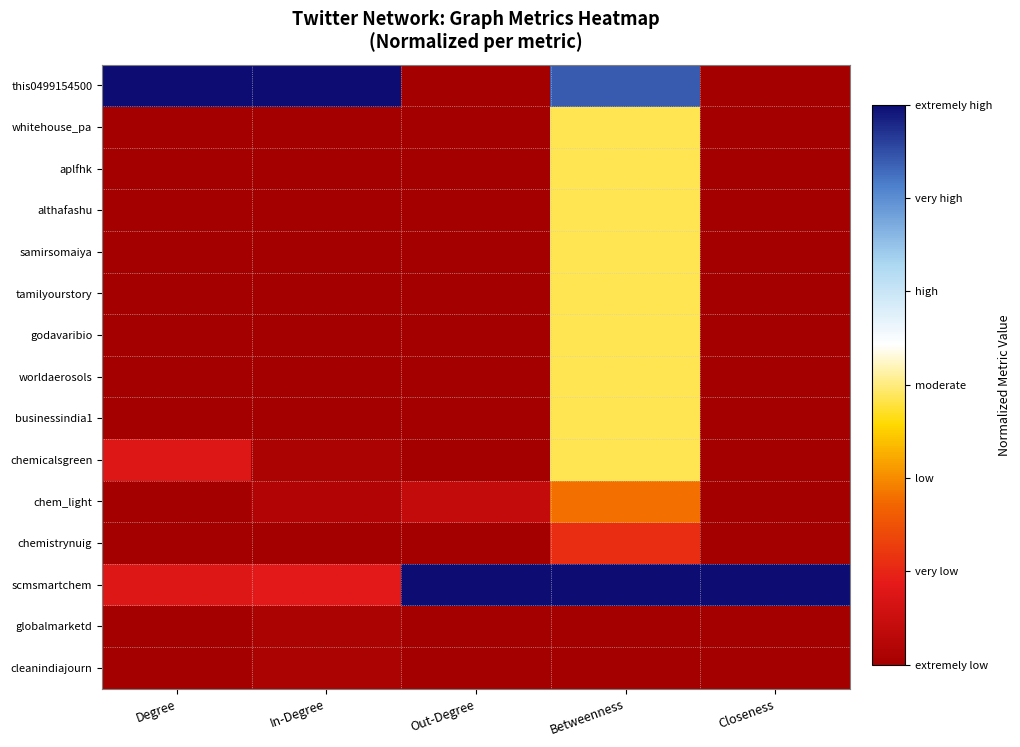

Reading right to left, transcribe all the data shown in this chart.

this0499154500: Closeness=0.0	Betweenness=0.9	Out-Degree=0.0	In-Degree=1.0	Degree=1.0
whitehouse_pa: Closeness=0.0	Betweenness=0.5	Out-Degree=0.0	In-Degree=0.0	Degree=0.0
aplfhk: Closeness=0.0	Betweenness=0.5	Out-Degree=0.0	In-Degree=0.0	Degree=0.0
althafashu: Closeness=0.0	Betweenness=0.5	Out-Degree=0.0	In-Degree=0.0	Degree=0.0
samirsomaiya: Closeness=0.0	Betweenness=0.5	Out-Degree=0.0	In-Degree=0.0	Degree=0.0
tamilyourstory: Closeness=0.0	Betweenness=0.5	Out-Degree=0.0	In-Degree=0.0	Degree=0.0
godavaribio: Closeness=0.0	Betweenness=0.5	Out-Degree=0.0	In-Degree=0.0	Degree=0.0
worldaerosols: Closeness=0.0	Betweenness=0.5	Out-Degree=0.0	In-Degree=0.0	Degree=0.0
businessindia1: Closeness=0.0	Betweenness=0.5	Out-Degree=0.0	In-Degree=0.0	Degree=0.0
chemicalsgreen: Closeness=0.0	Betweenness=0.5	Out-Degree=0.0	In-Degree=0.0	Degree=0.1
chem_light: Closeness=0.0	Betweenness=0.3	Out-Degree=0.1	In-Degree=0.0	Degree=0.0
chemistrynuig: Closeness=0.0	Betweenness=0.2	Out-Degree=0.0	In-Degree=0.0	Degree=0.0
scmsmartchem: Closeness=1.0	Betweenness=1.0	Out-Degree=1.0	In-Degree=0.1	Degree=0.1
globalmarketd: Closeness=0.0	Betweenness=0.0	Out-Degree=0.0	In-Degree=0.0	Degree=0.0
cleanindiajourn: Closeness=0.0	Betweenness=0.0	Out-Degree=0.0	In-Degree=0.0	Degree=0.0